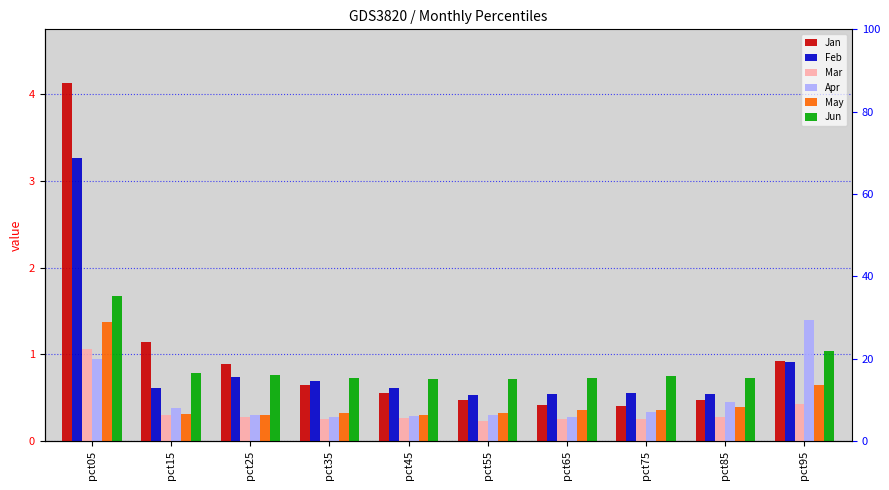

How many bars are there in each group?

6